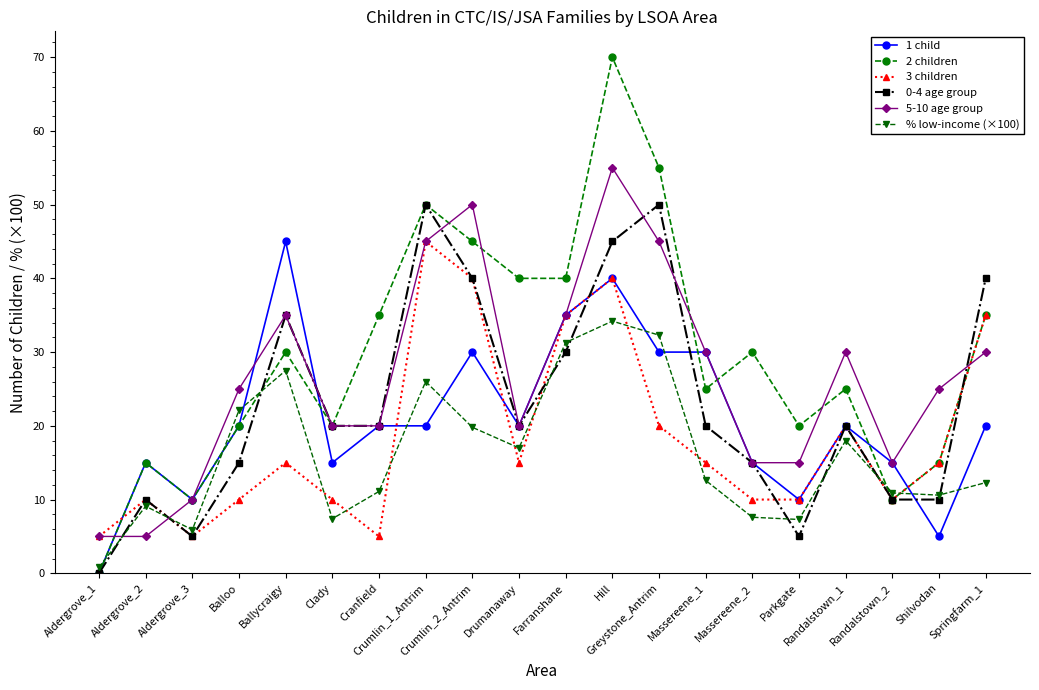

Where is the first local maximum for 0-4 age group?

Aldergrove_2